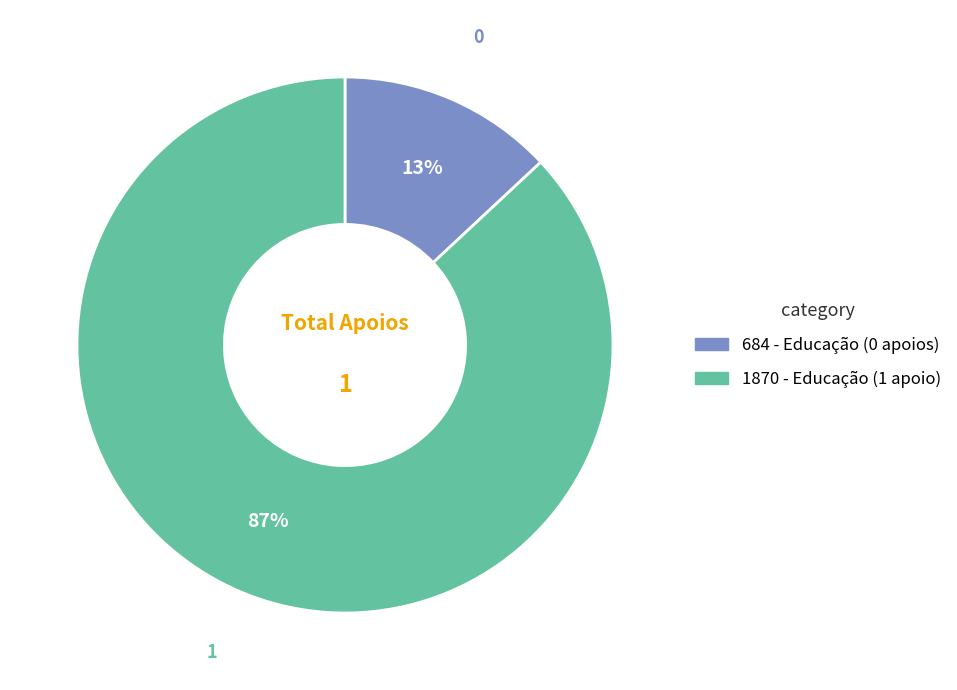

To the nearest percent, what portion does 1870 represent?

87%